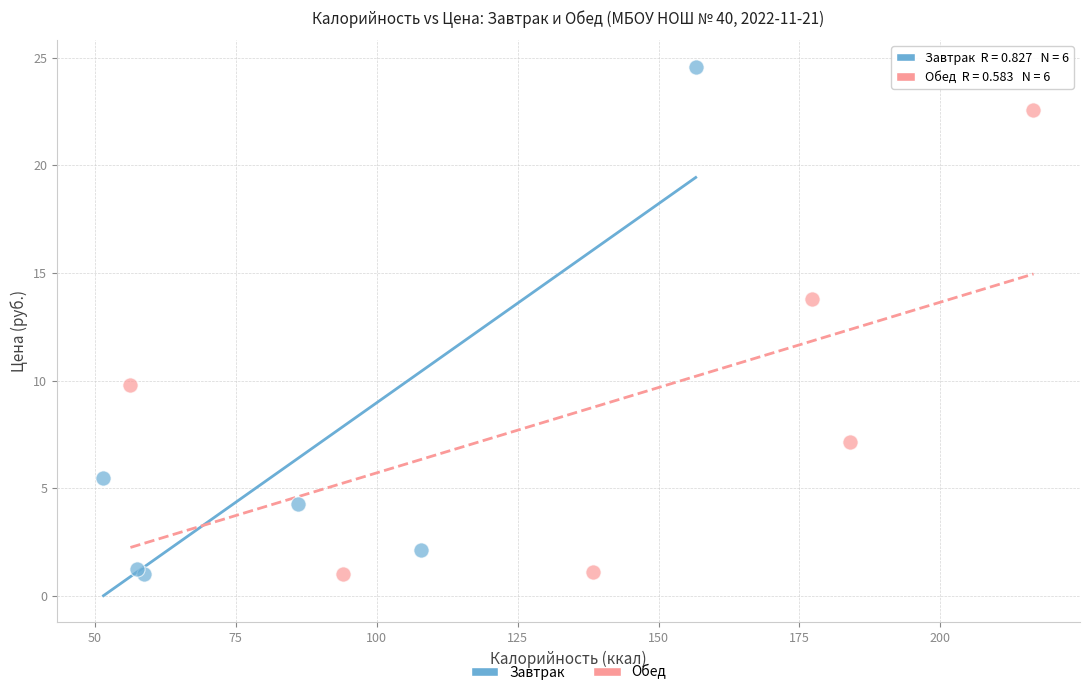

Which series contains the highest Y value?

Завтрак